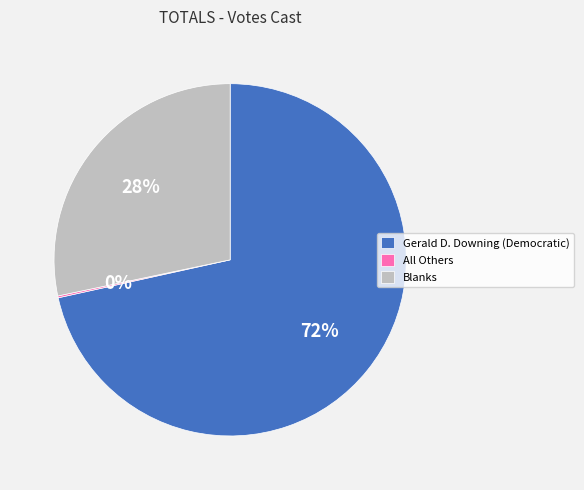

Is the sum of Blanks and Gerald D. Downing (Democratic) greater than half?

Yes